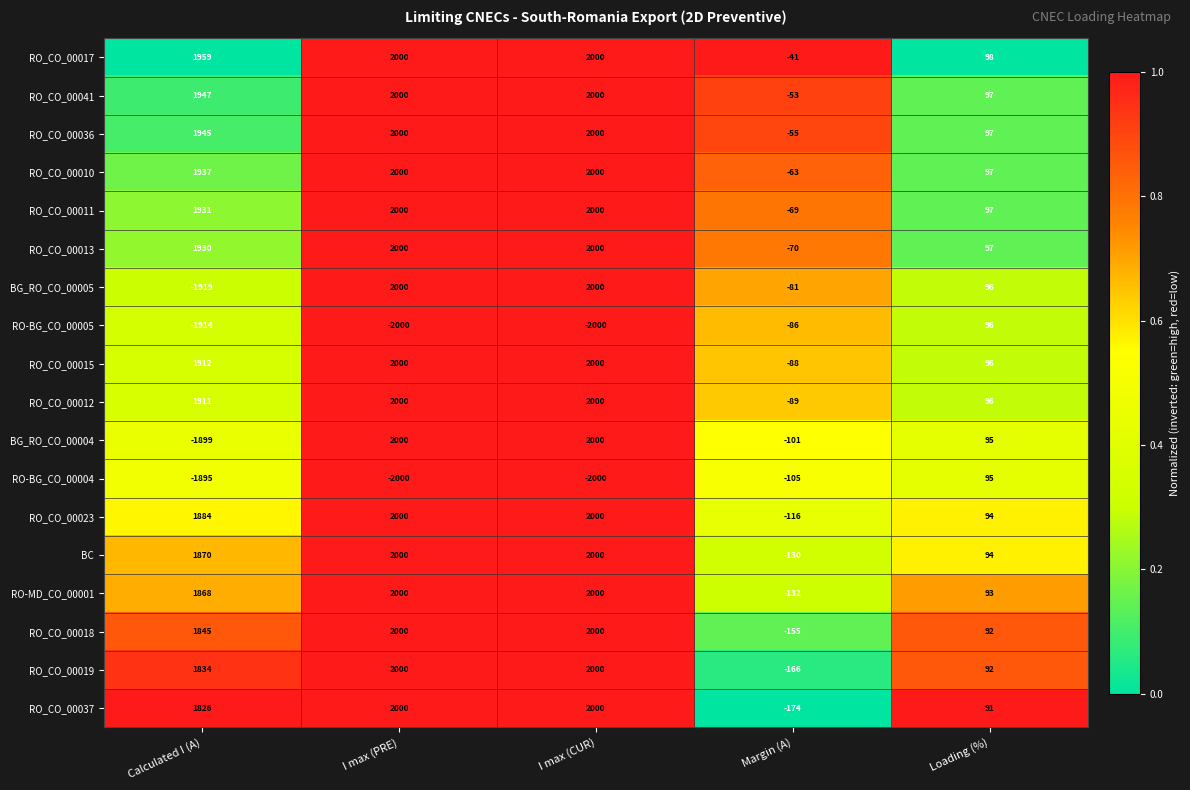

The value of RO_CO_00018 at I max (PRE) is 2613. True or false?

False